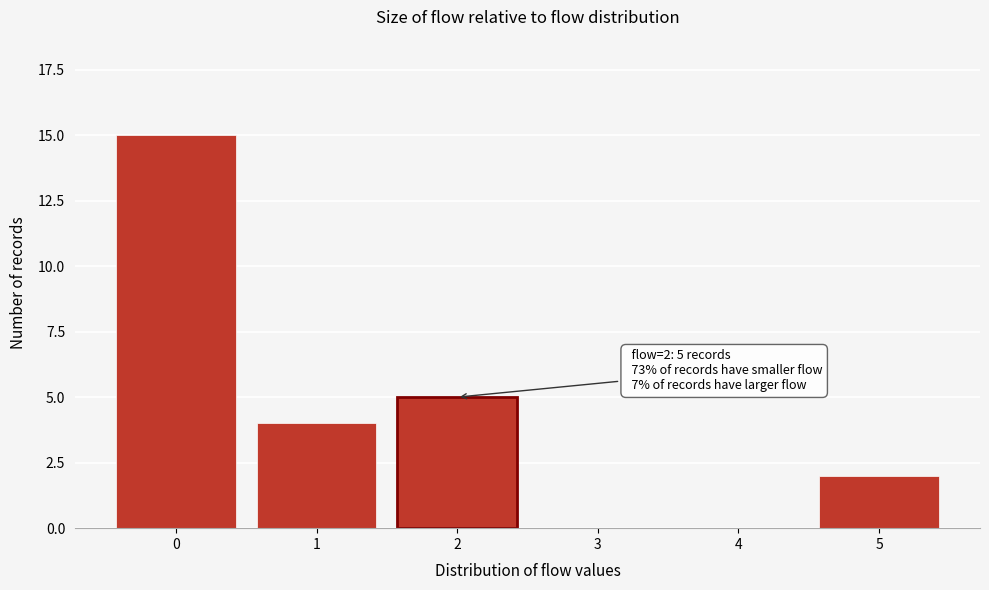

Reading left to right, extract all data points from this chart.

0=15	1=4	2=5	3=0	4=0	5=2